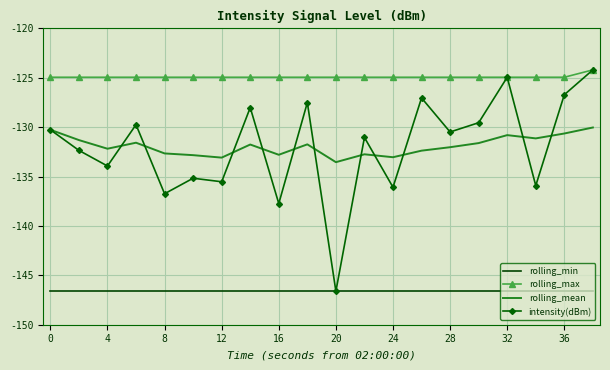

True or false: rolling_mean and rolling_max intersect in this chart.

False